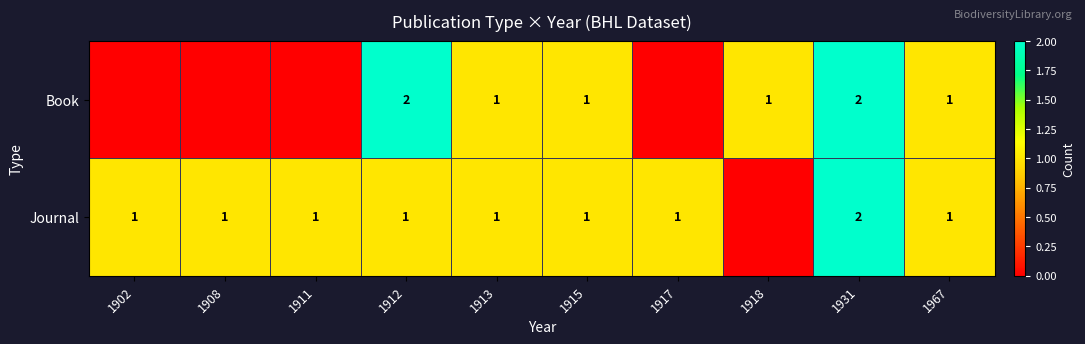

True or false: Journal has a value of 1 at 1908.

True